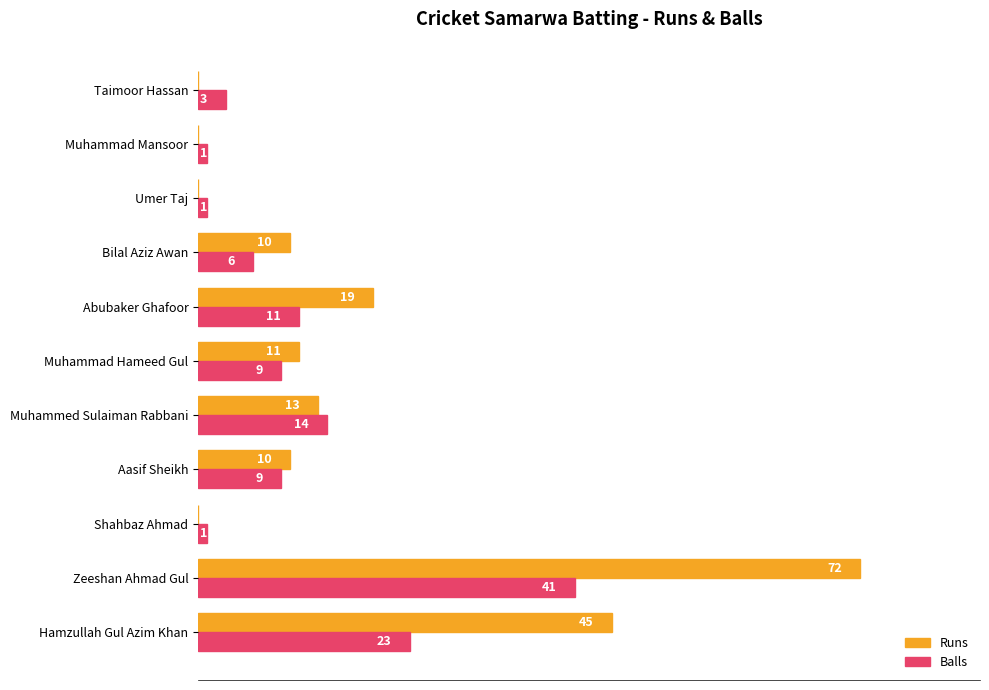

Between Abubaker Ghafoor and Bilal Aziz Awan, which series saw the biggest shift?

Runs